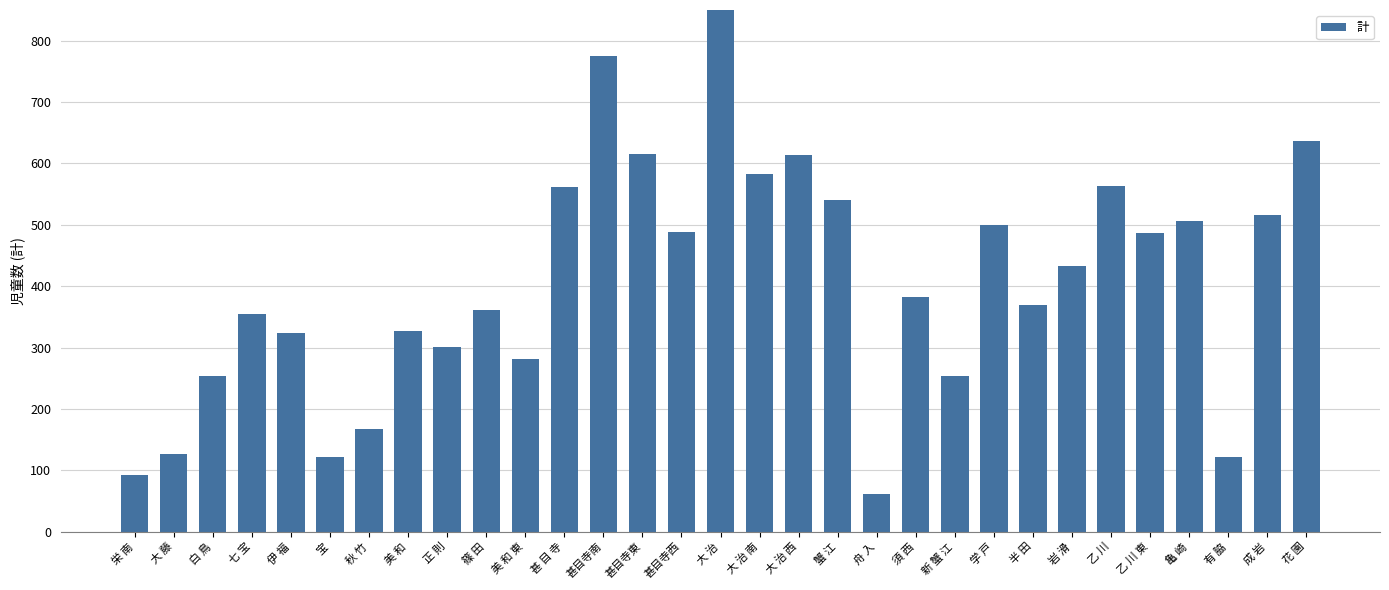

Count the number of values greater than 382.

15